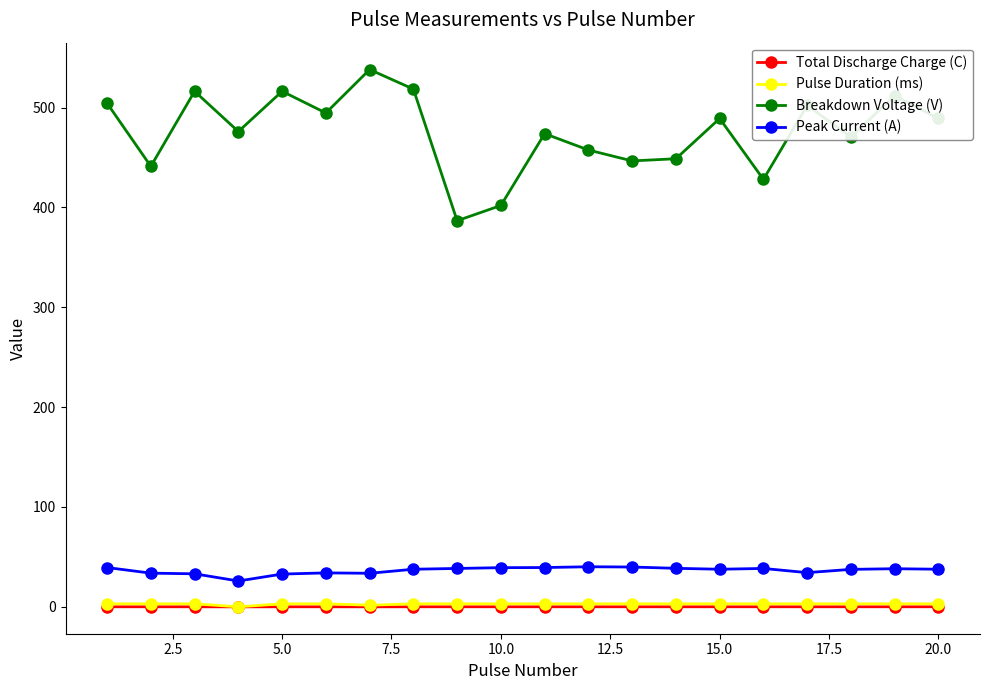

True or false: Breakdown Voltage (V) has more than 0 interior local peaks.

True